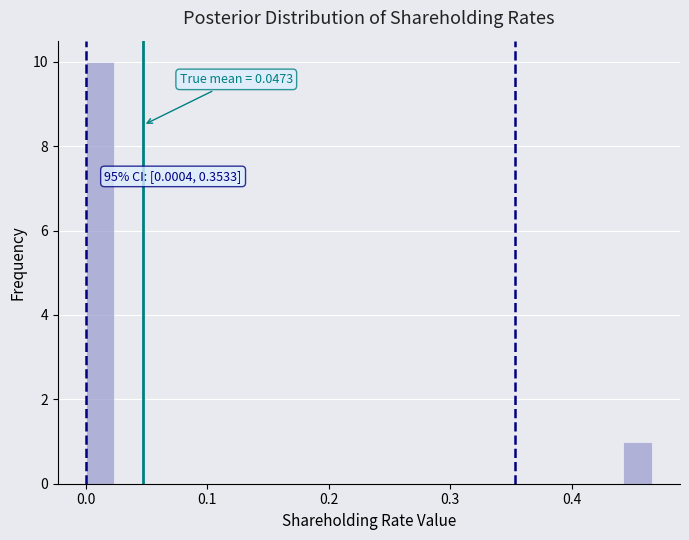

Read against the x-axis, roughly where is the centre of the tallest bar?

0.01